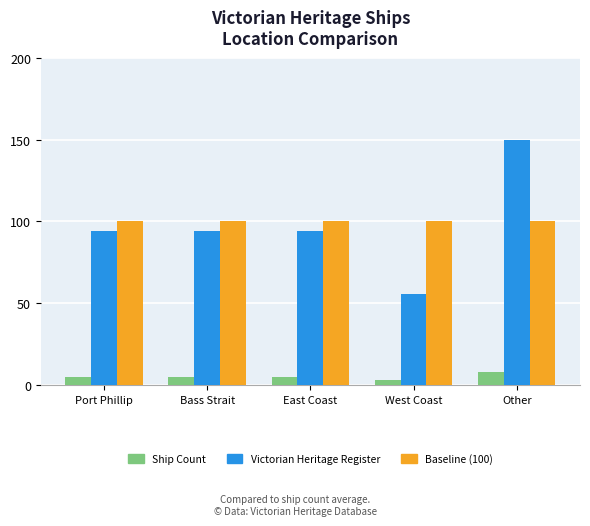

Reading left to right, what are all the values shown in this chart?

Ship Count: 5	5	5	3	8
Victorian Heritage Register: 94	94	94	56	150
Baseline (100): 100	100	100	100	100